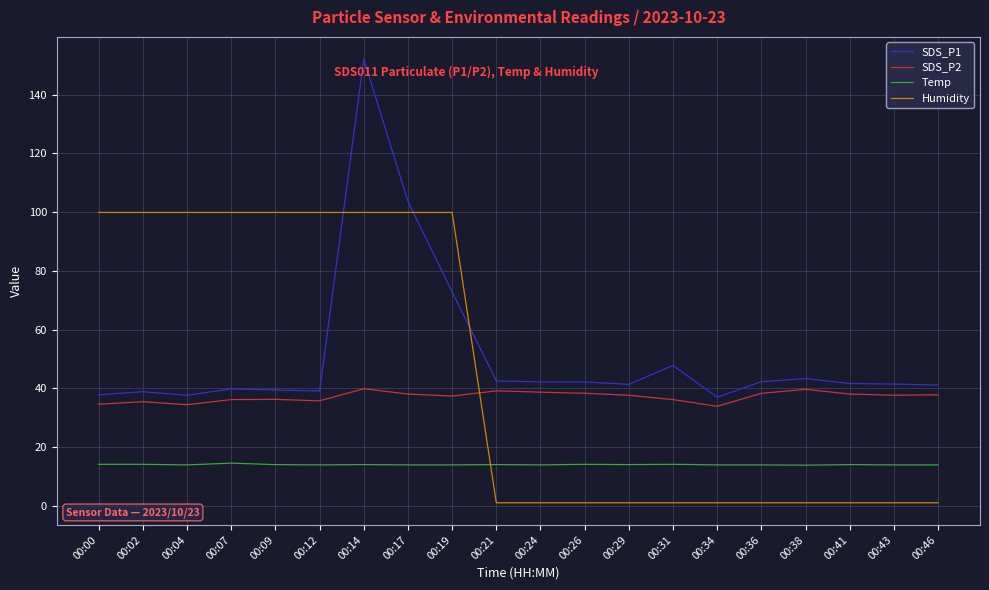

Which series has the widest spread of values?

SDS_P1